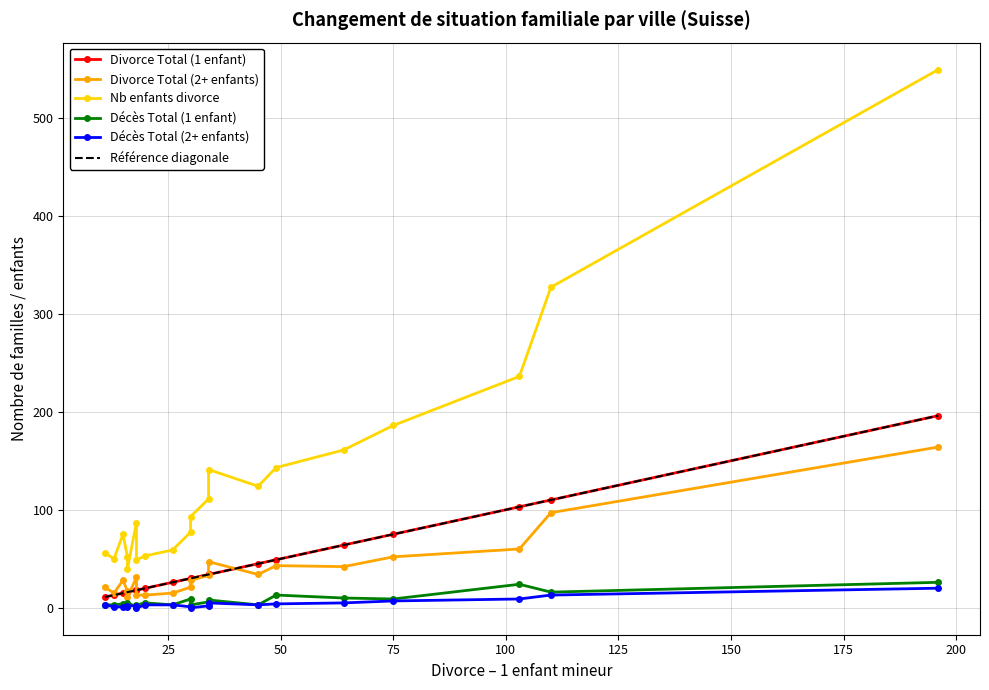

What is the average value of the Décès Total (2+ enfants) series?

4